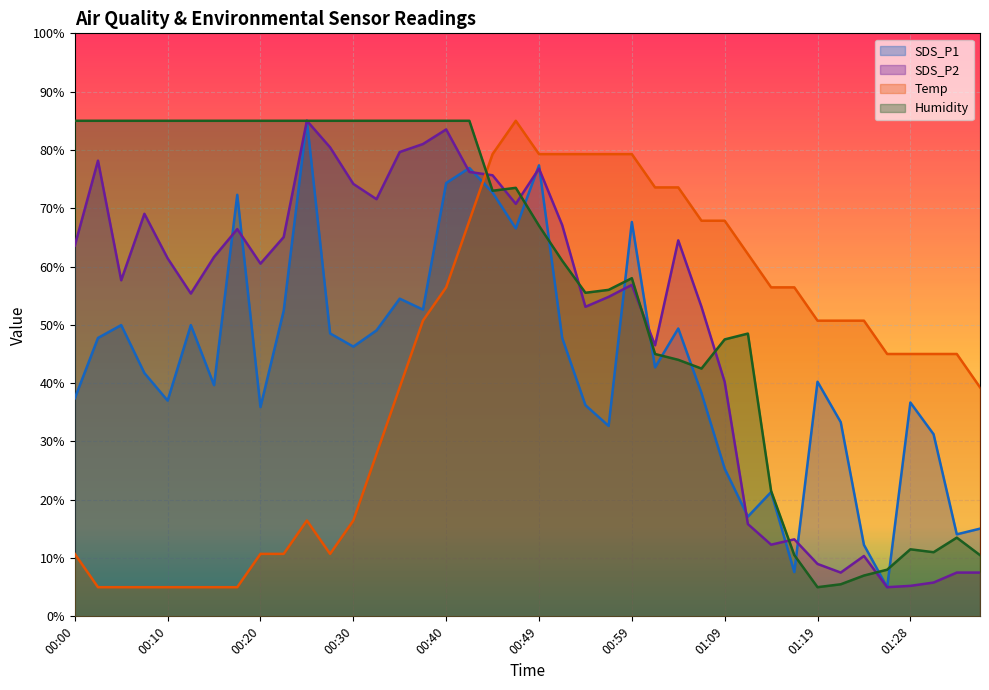

What is the lowest value of the Temp series?

5.0